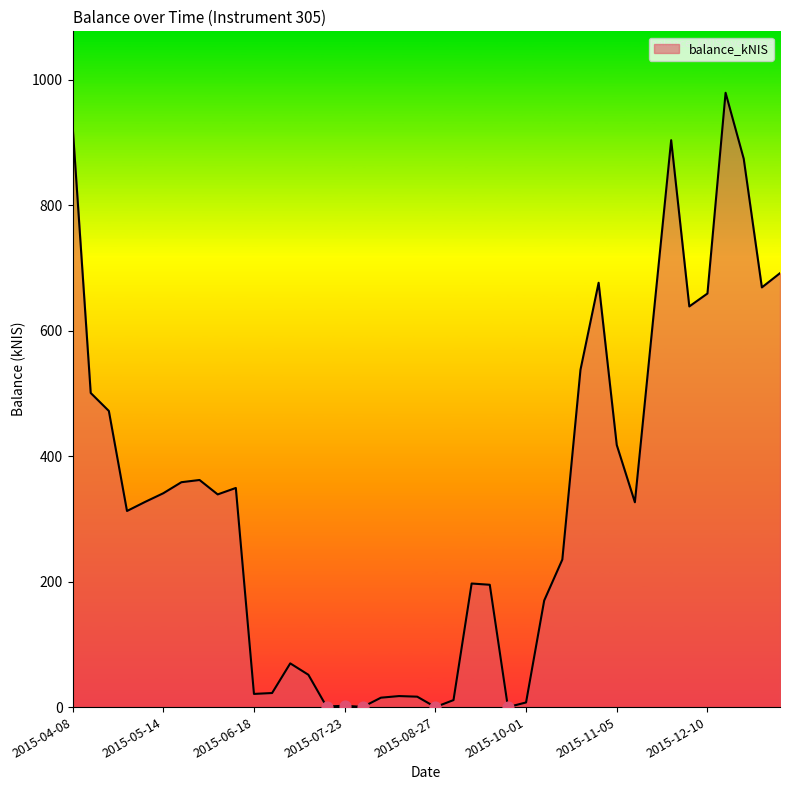

What is the greatest value displayed?

979.0